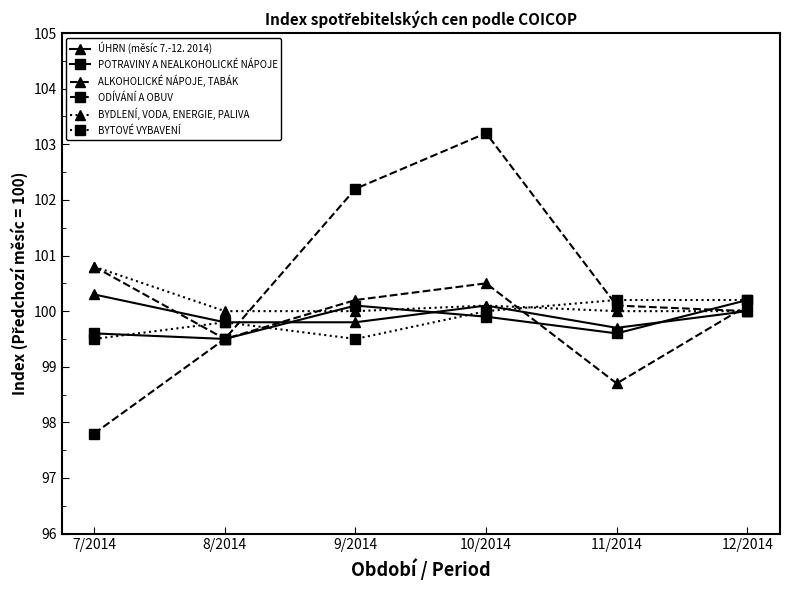

Rank the categories by ALKOHOLICKÉ NÁPOJE, TABÁK value from highest to lowest.

7/2014, 10/2014, 9/2014, 12/2014, 8/2014, 11/2014